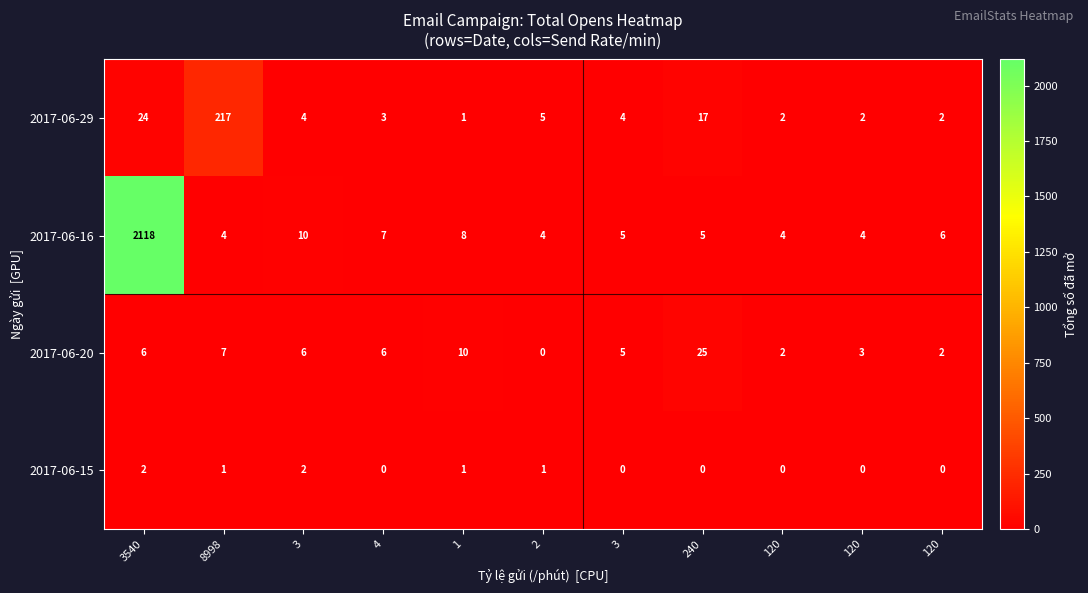

At which category is the sum across all series the highest?

3540